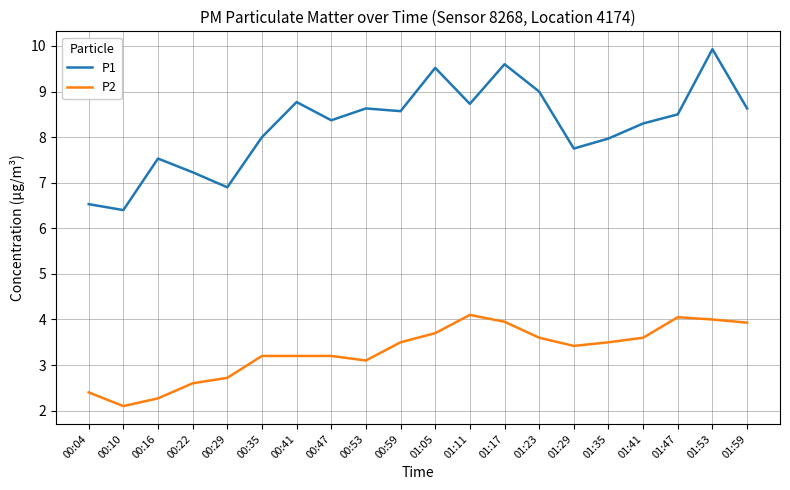

Read the P2 value at 01:35.

3.5